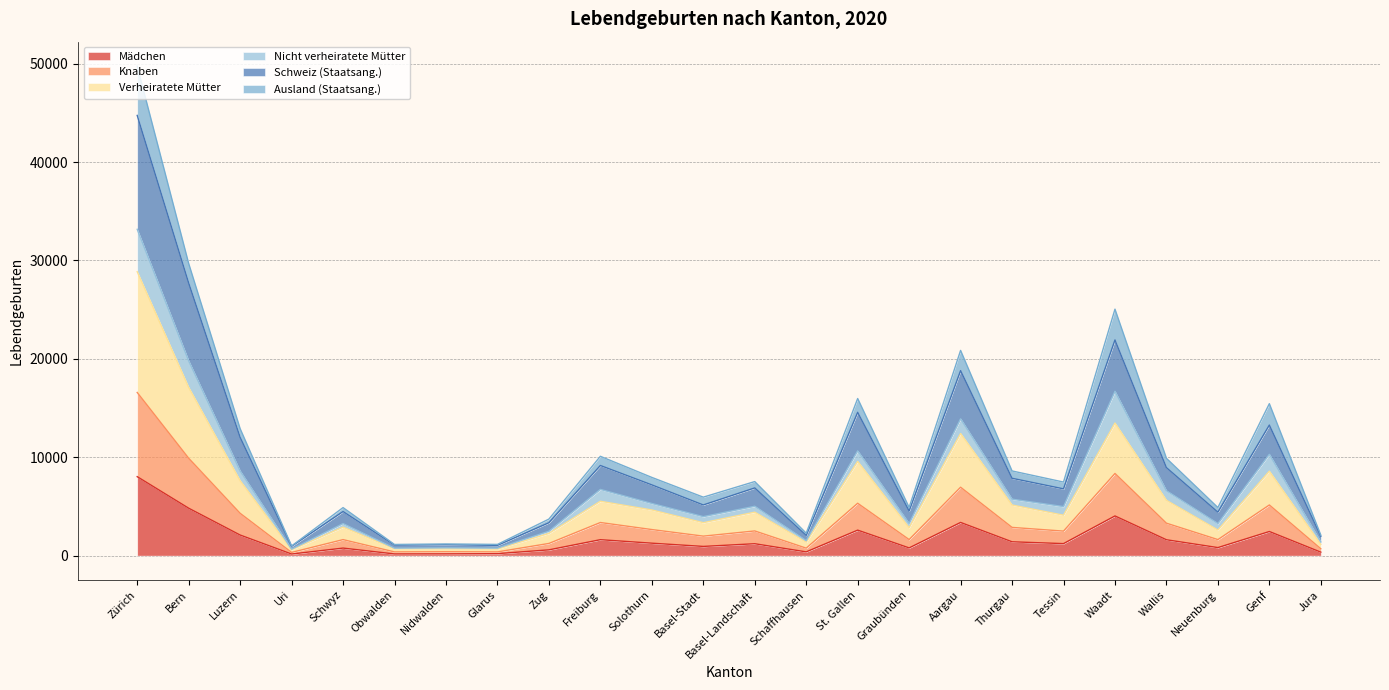

At which category is the sum across all series the highest?

Zürich